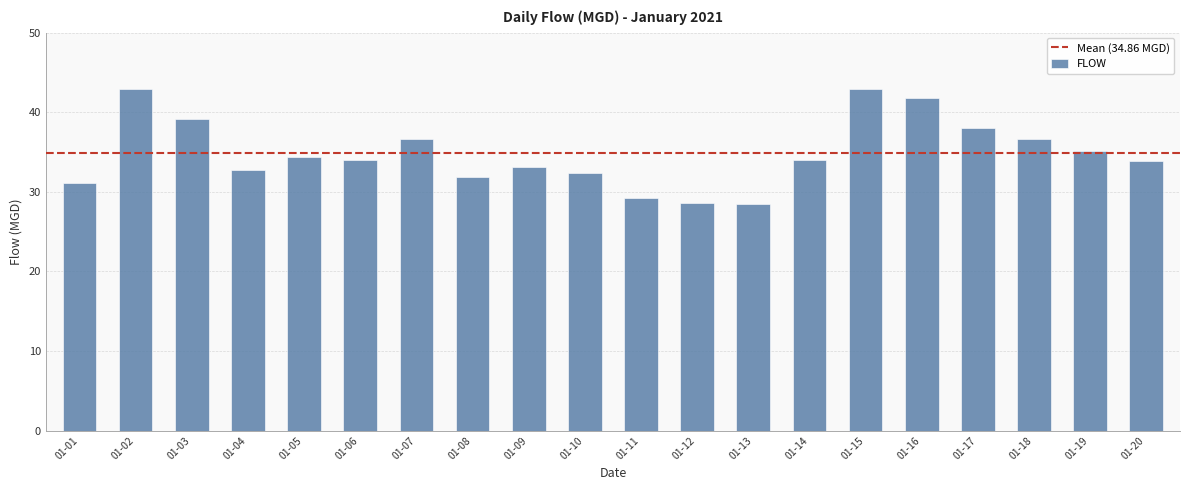

What is the minimum value shown in the chart?

28.5